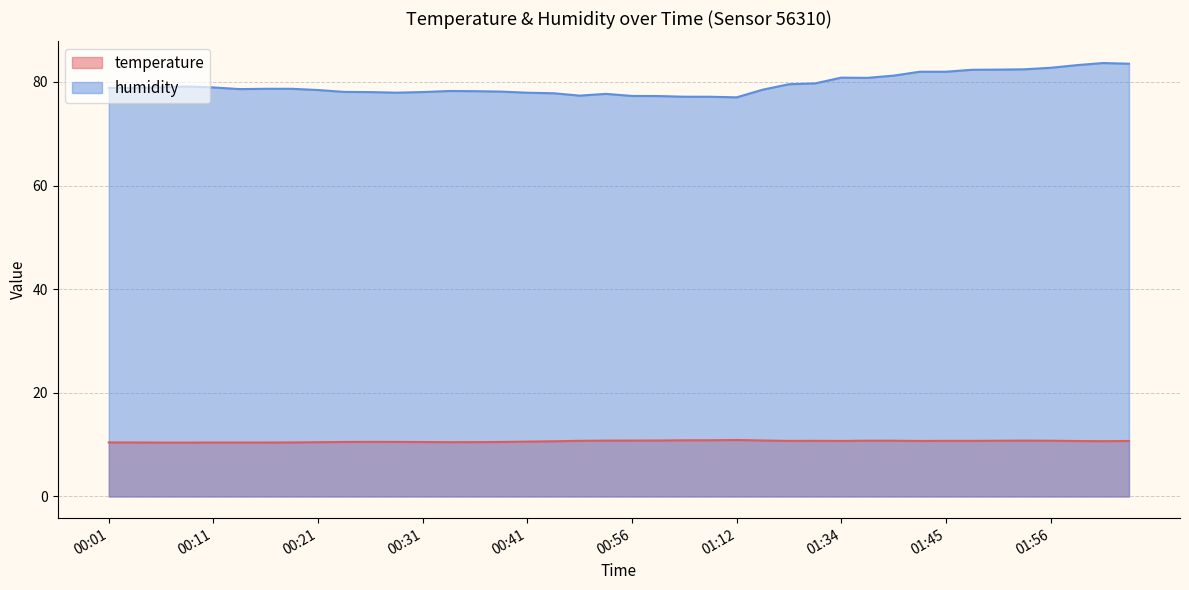

What value does the temperature series have at 00:44?

10.7